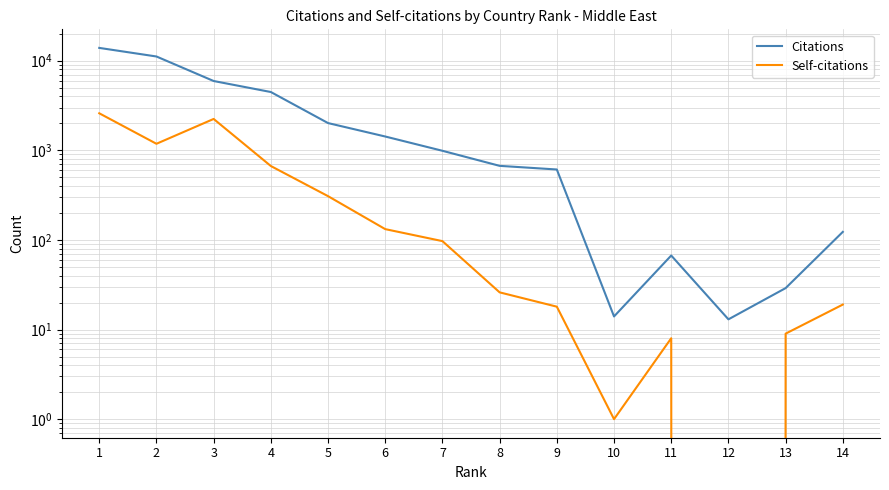

Reading left to right, extract all data points from this chart.

Citations: 1=13898	2=11145	3=5935	4=4473	5=2014	6=1426	7=988	8=671	9=611	10=14	11=67	12=13	13=29	14=123
Self-citations: 1=2590	2=1183	3=2239	4=668	5=308	6=132	7=97	8=26	9=18	10=1	11=8	12=0	13=9	14=19